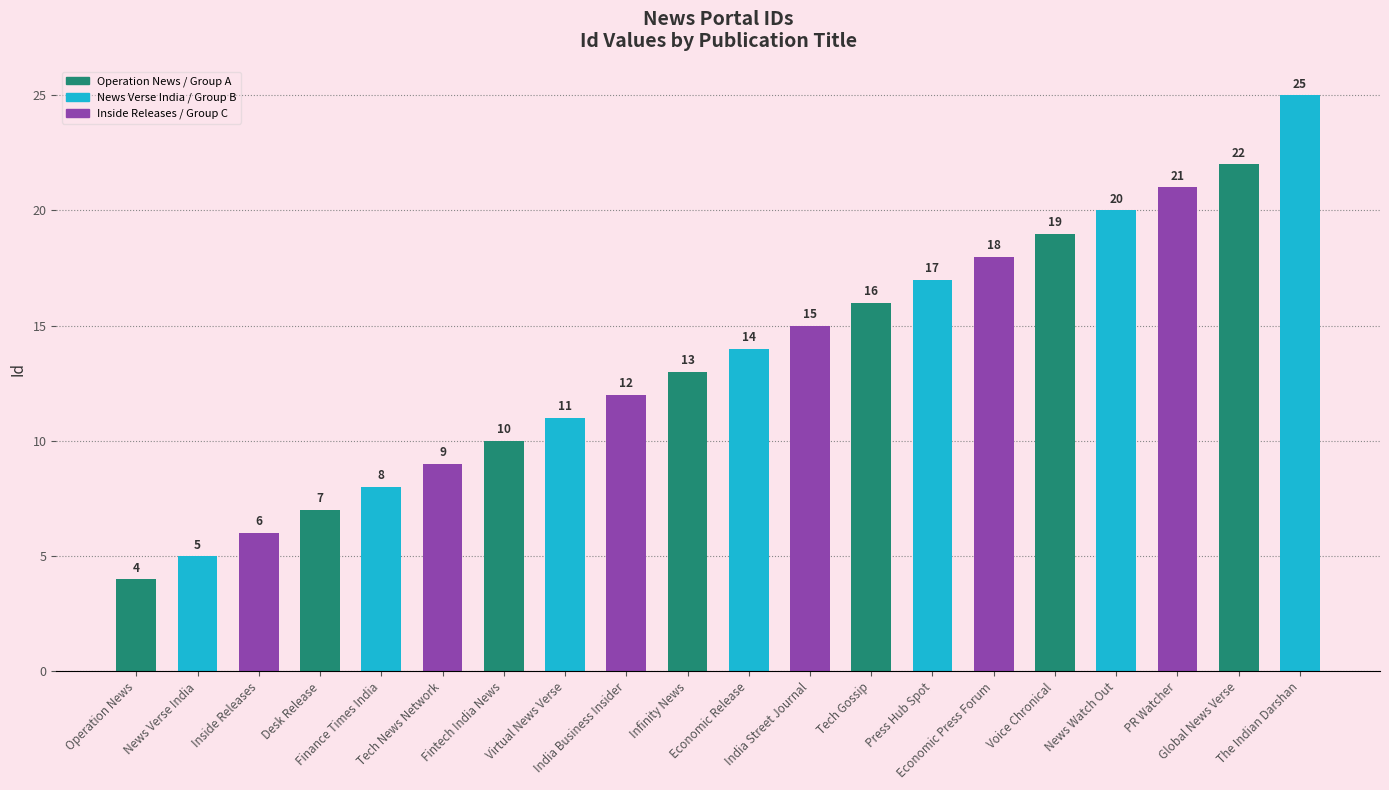

What is the greatest value displayed?

25